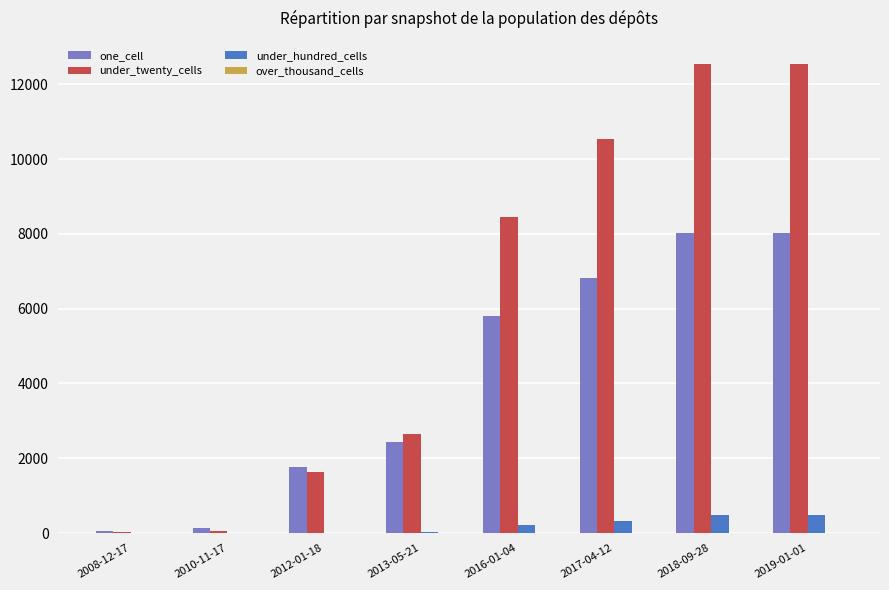

Between 2016-01-04 and 2019-01-01, which series saw the biggest shift?

under_twenty_cells